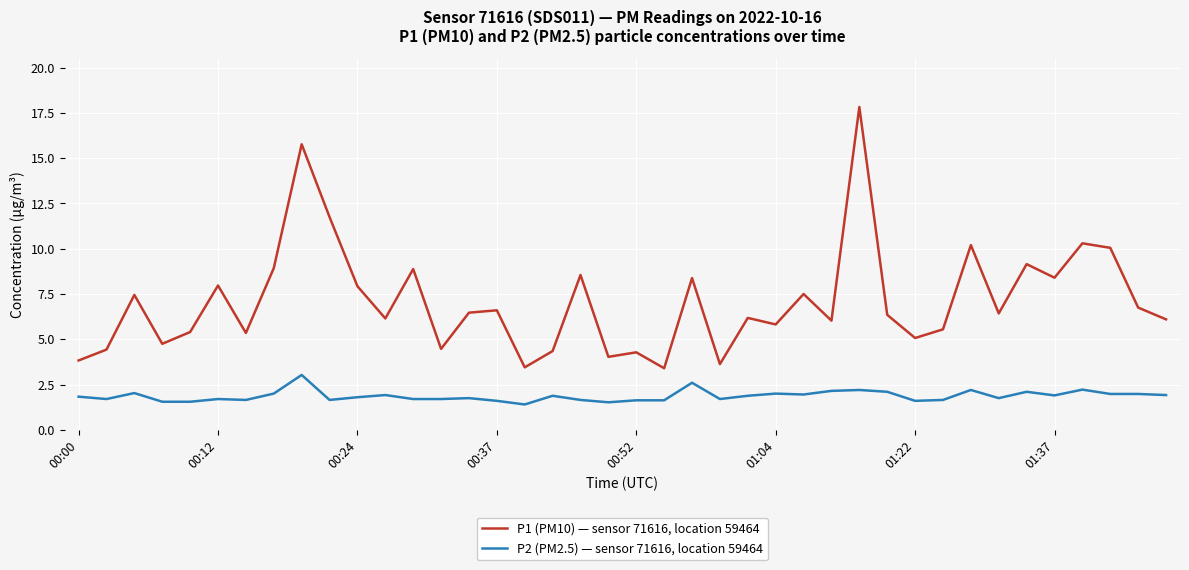

Which series has the largest total across all categories?

P1 (PM10) — sensor 71616, location 59464